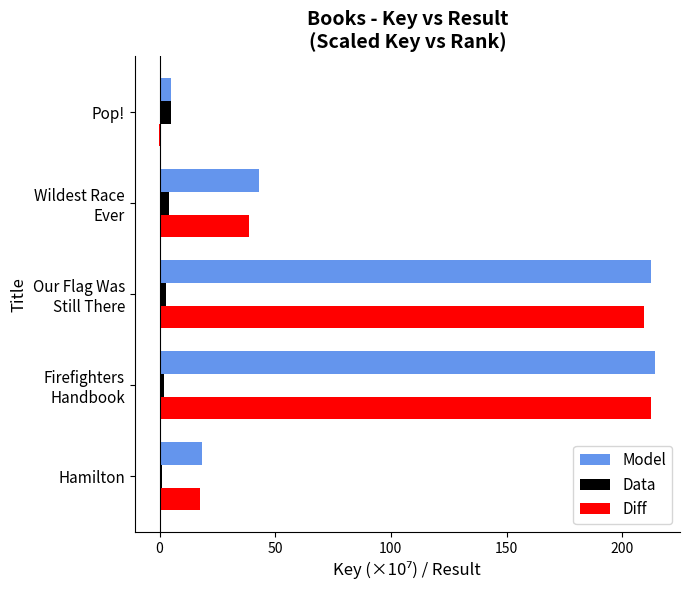

The Model series shows 30.1 at Hamilton. True or false?

False